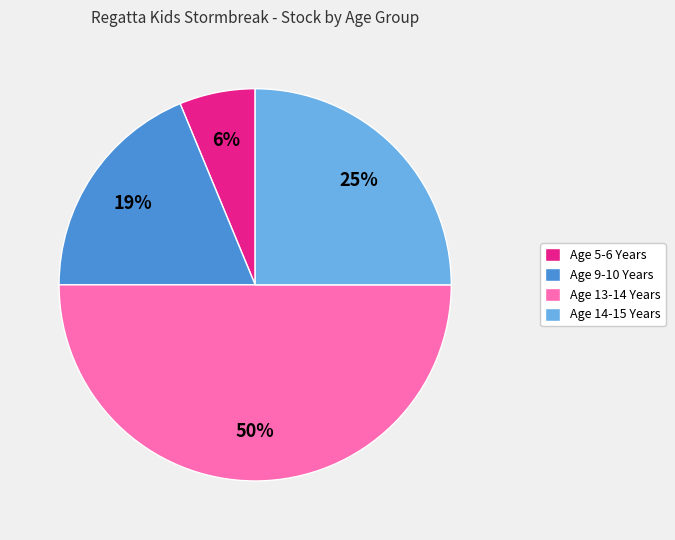

To the nearest percent, what is the difference between the largest and smallest slice percentages?

44%